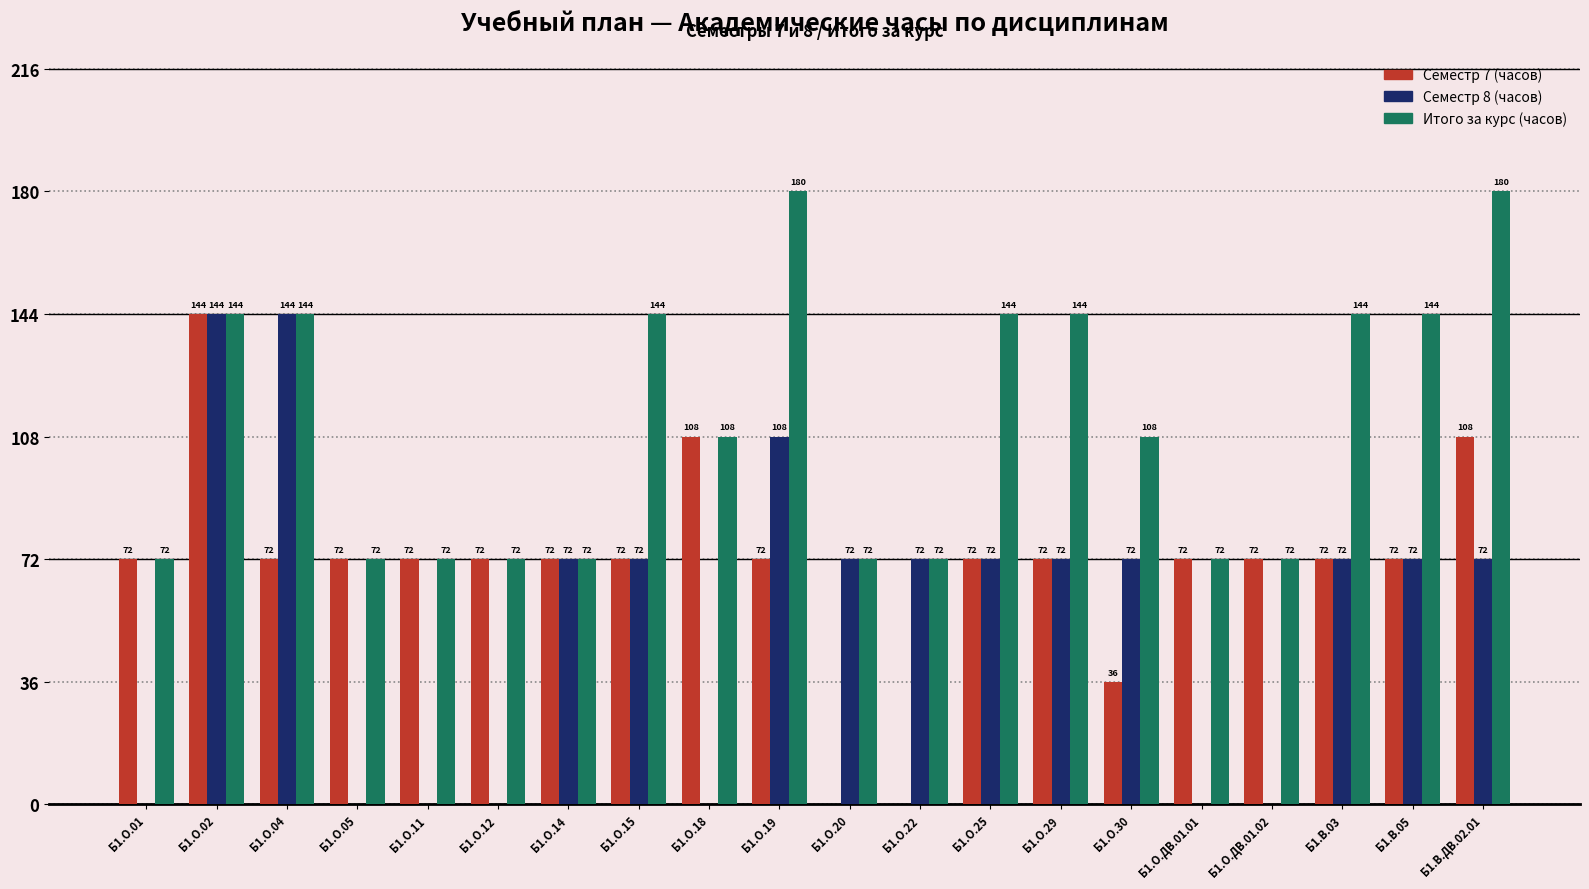

How many series are shown in this chart?

3